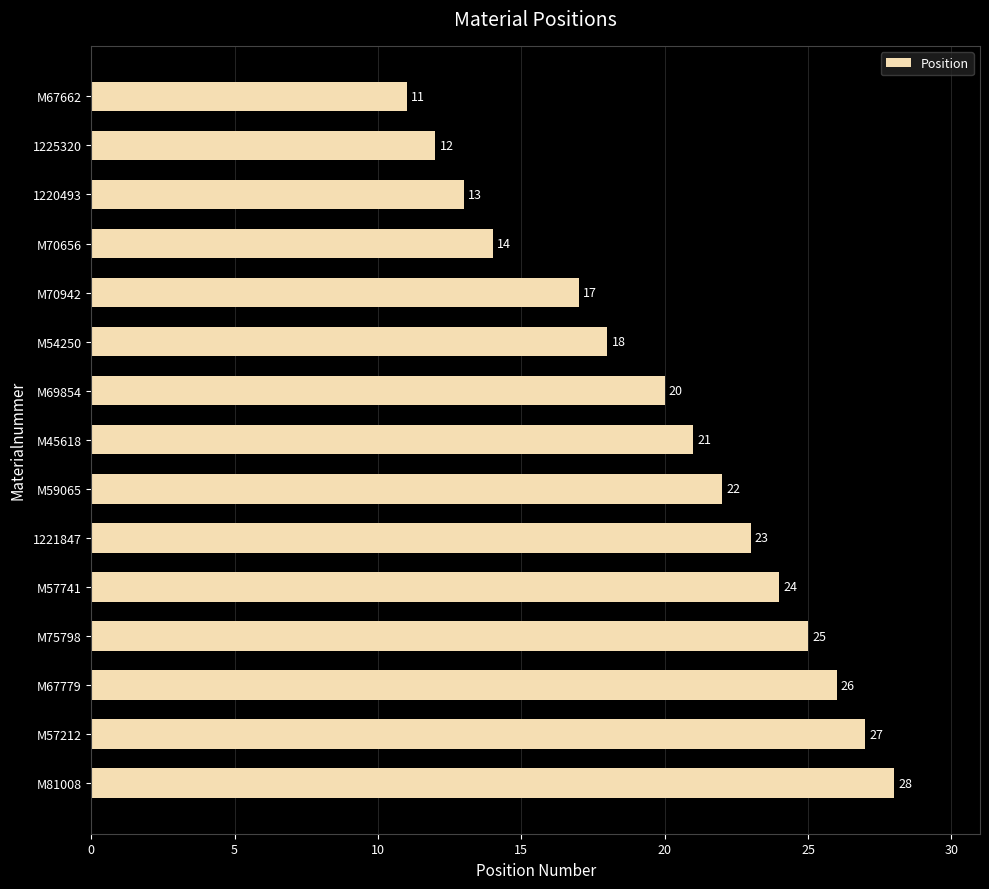

What is the value of the 4th bar from the top?

14